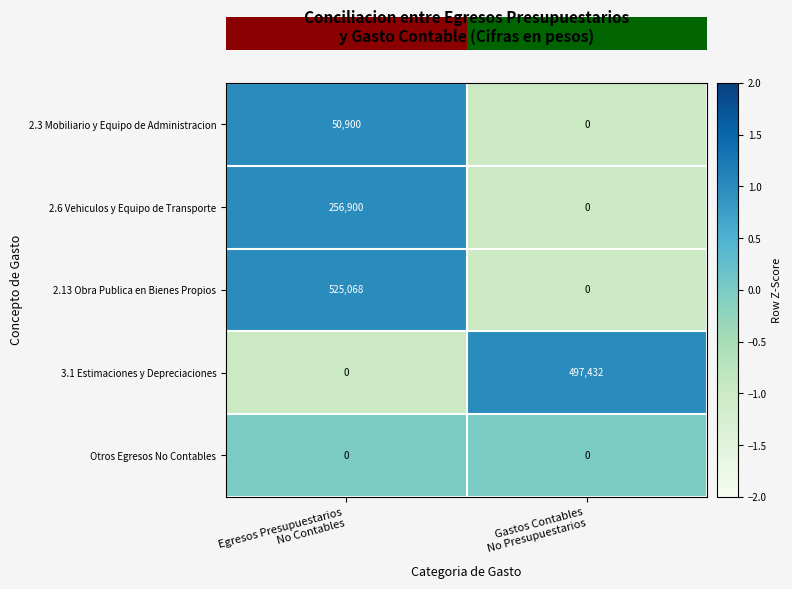

What is the sum of all 2.3 Mobiliario y Equipo de Administracion values?

50900